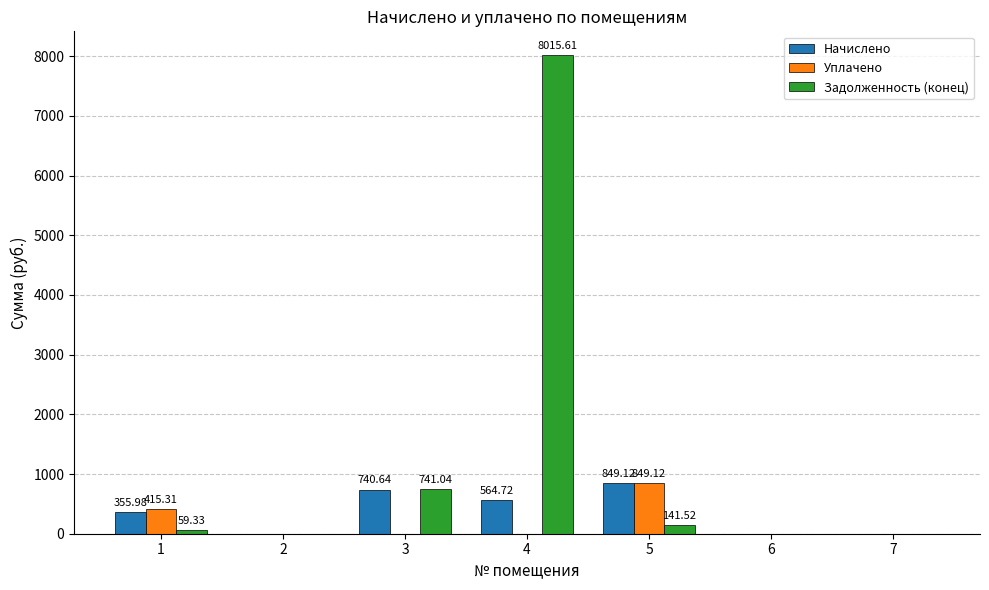

Which series has the largest total across all categories?

Задолженность (конец)